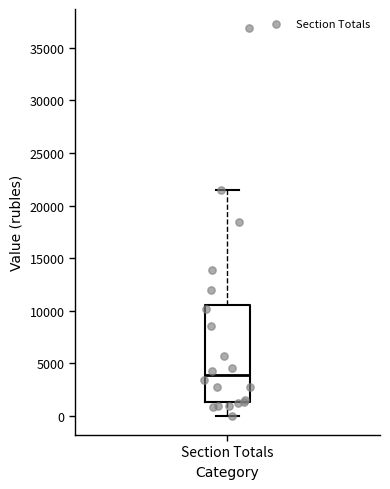

Where does the median line of the box for Section Totals sit on the y-axis? The values are not printed on the chart, so give them approximately, as read against the axis.

4000